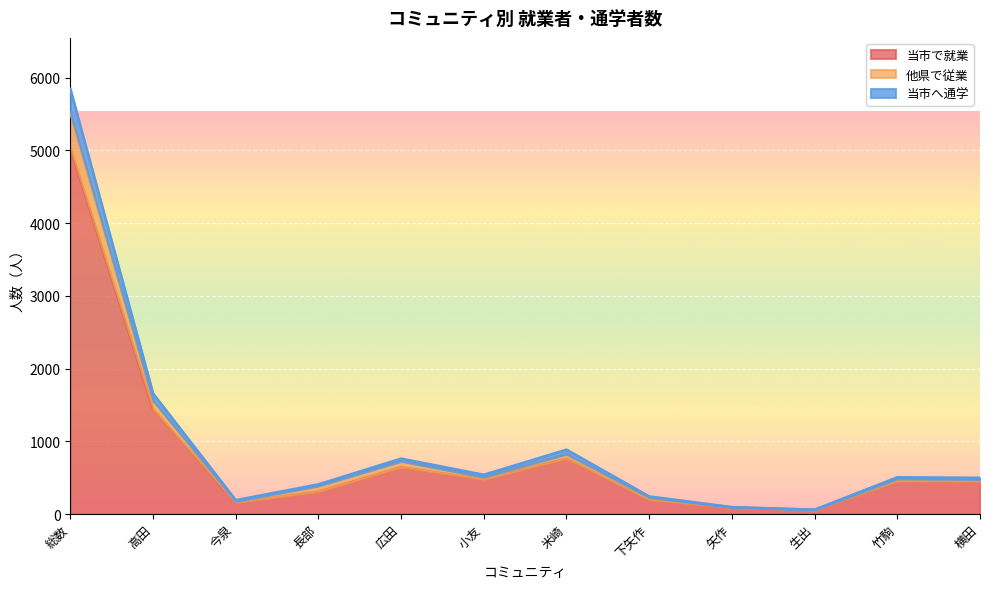

True or false: 当市へ通学 and 他県で従業 cross at least once.

False